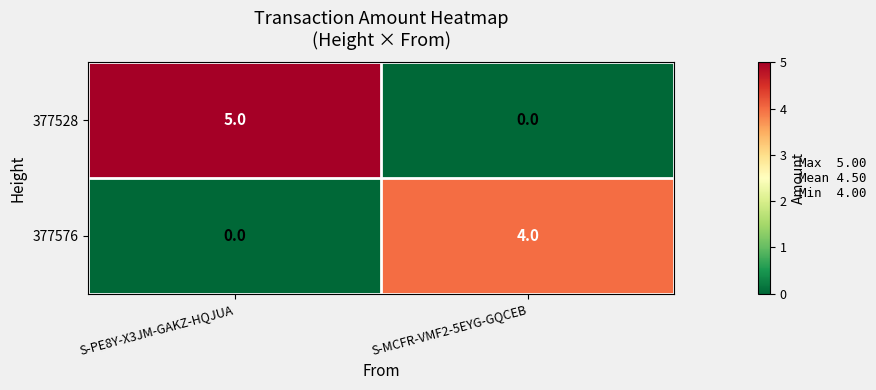

The value of 377528 at S-PE8Y-X3JM-GAKZ-HQJUA is 2. True or false?

False